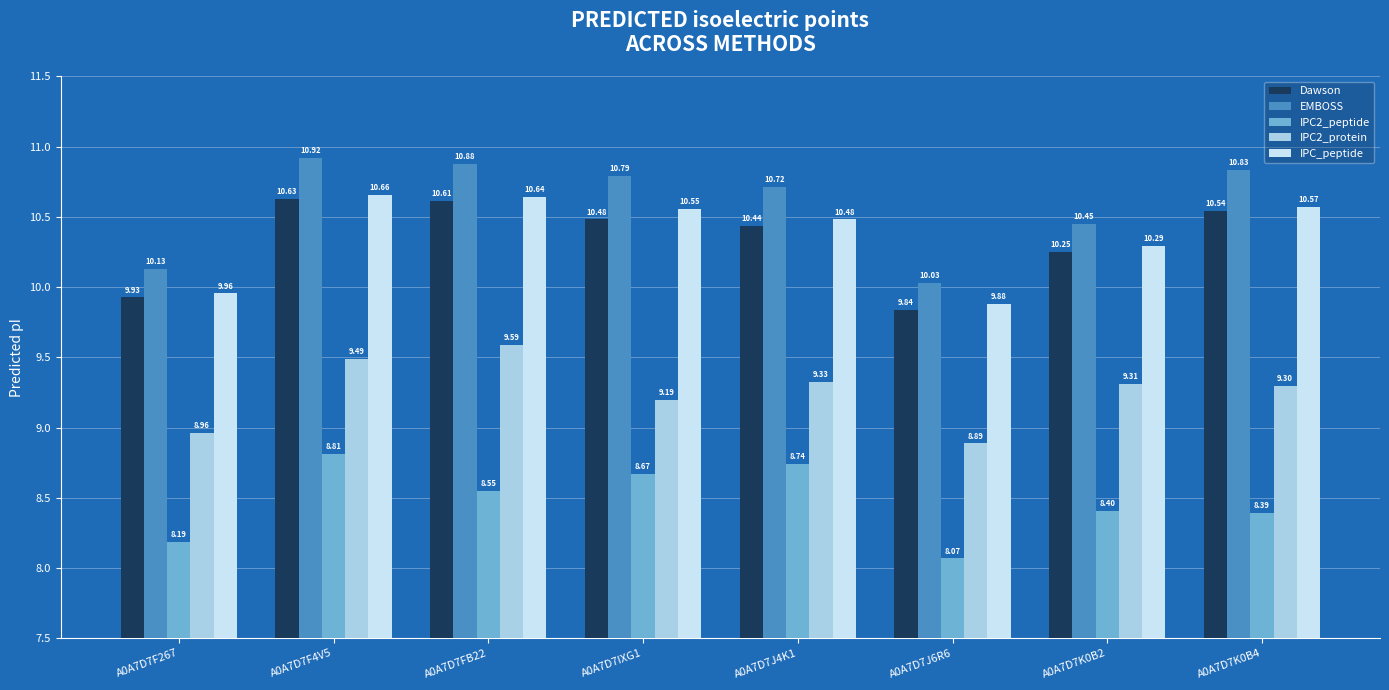

What are all the series names shown in the legend?

Dawson, EMBOSS, IPC2_peptide, IPC2_protein, IPC_peptide